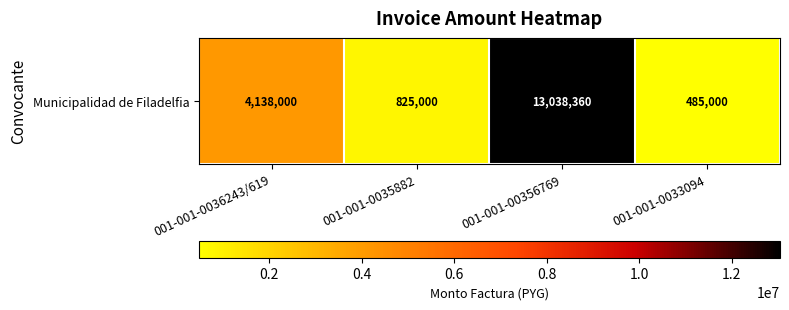

How many data points are less than 4138000?

2